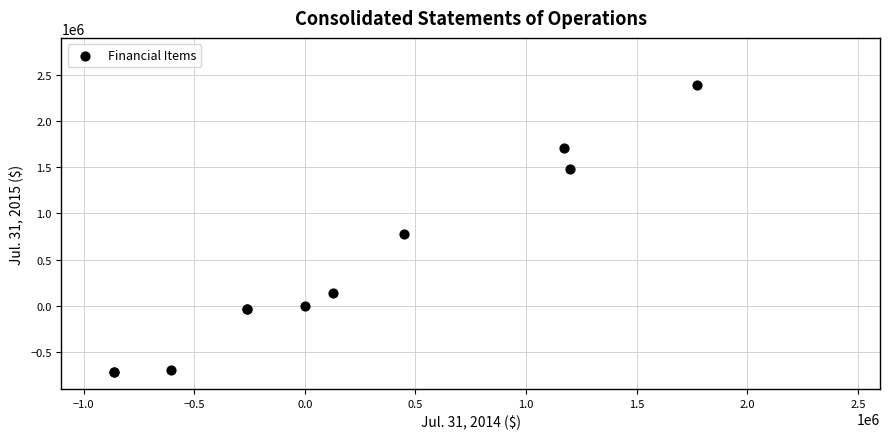

What Y value in the scatter plot is closest to 838239?

774109